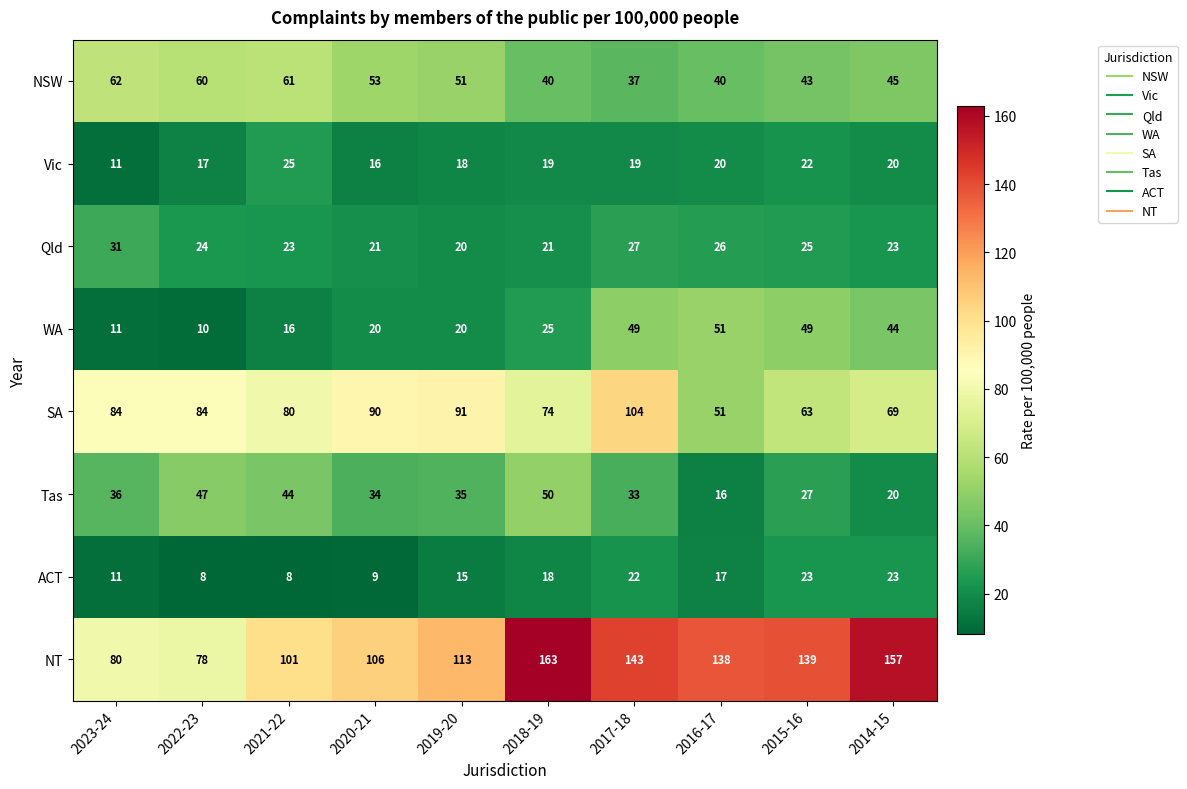

What is the greatest value displayed?

163